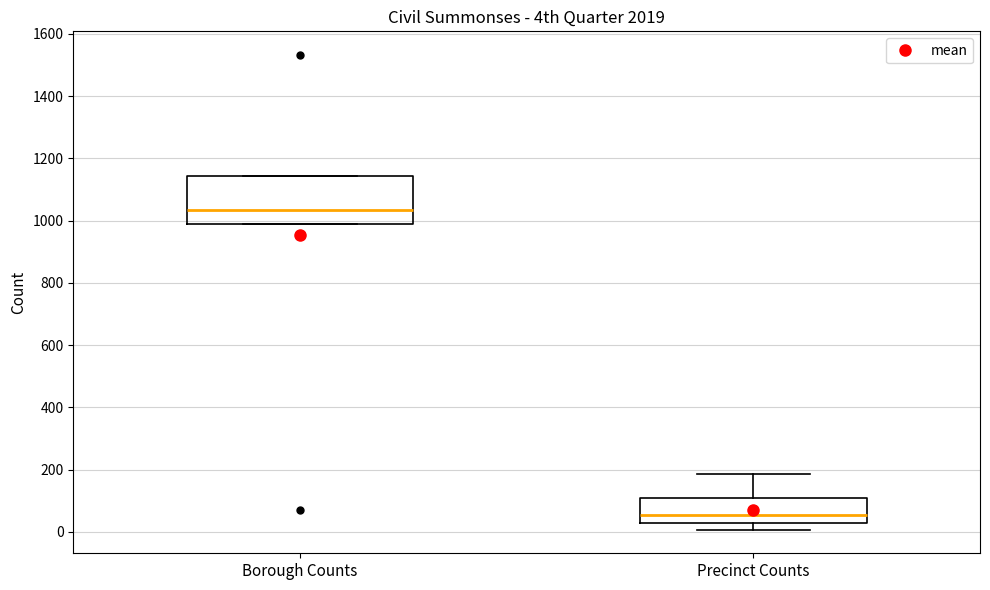

Reading left to right, transcribe this box plot: for each box, give where its median line is, the range the box spans, and where its two whiskers end, as read against the y-axis. The values are not printed on the chart, so give them approximately, as read against the axis.

Borough Counts: median 1040, box 1000 to 1140, whiskers 1000 to 1140
Precinct Counts: median 60, box 20 to 100, whiskers 0 to 180